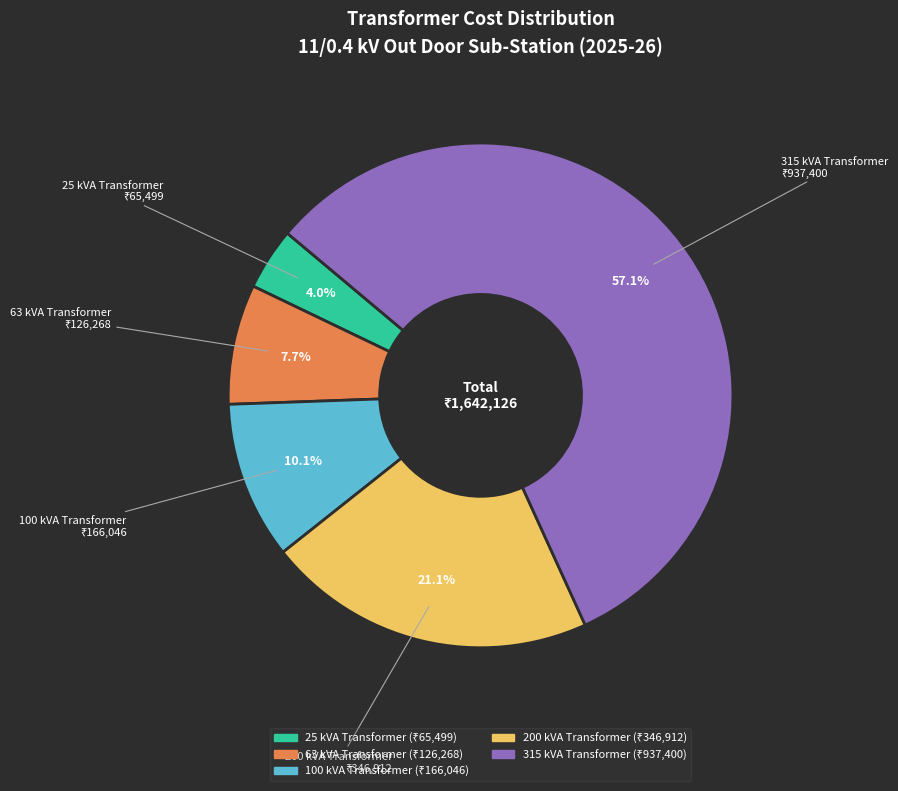

What is the ratio of the value at 100 kVA Transformer to the value at 25 kVA Transformer?

2.5